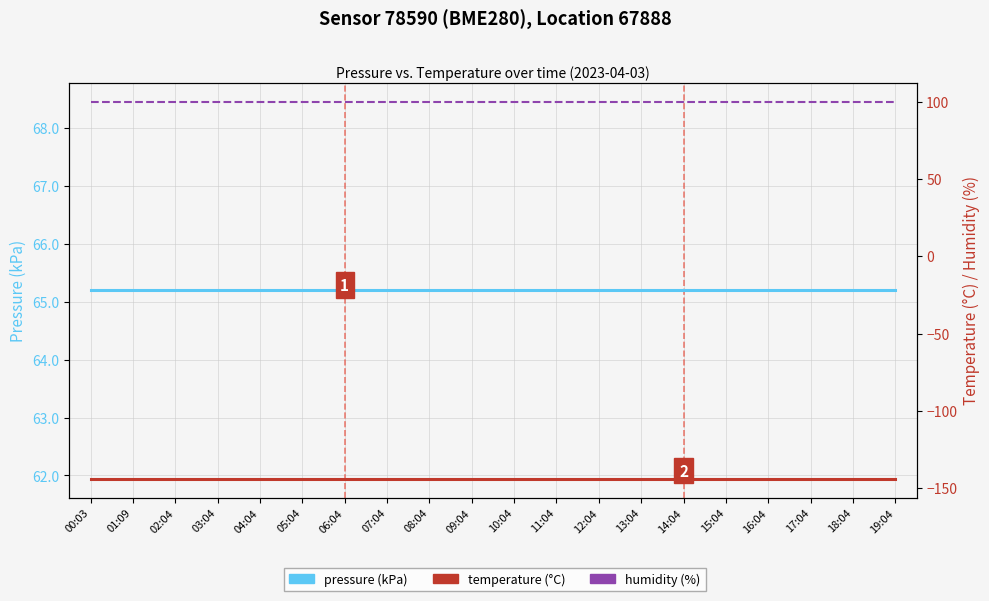

What is the average value of the humidity (%) series?

100.0